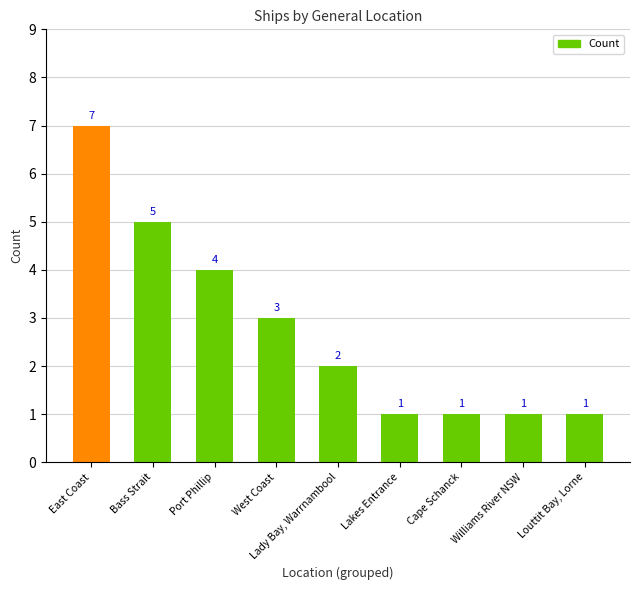

Between Bass Strait and Williams River NSW, which is larger?

Bass Strait